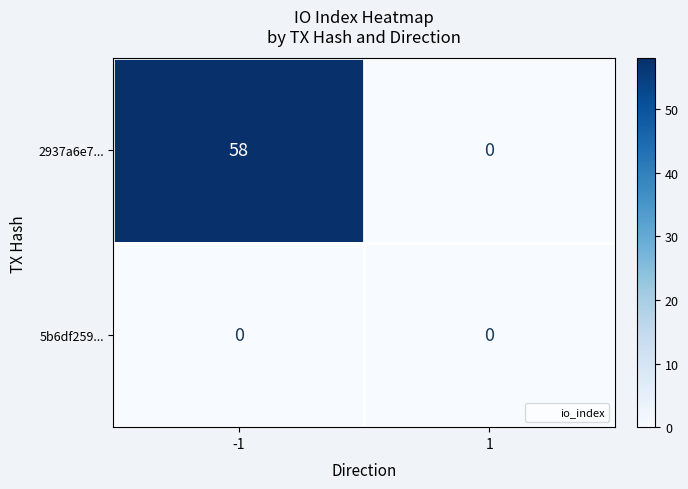

Rank the series by their maximum value, from highest to lowest.

2937a6e7..., 5b6df259...